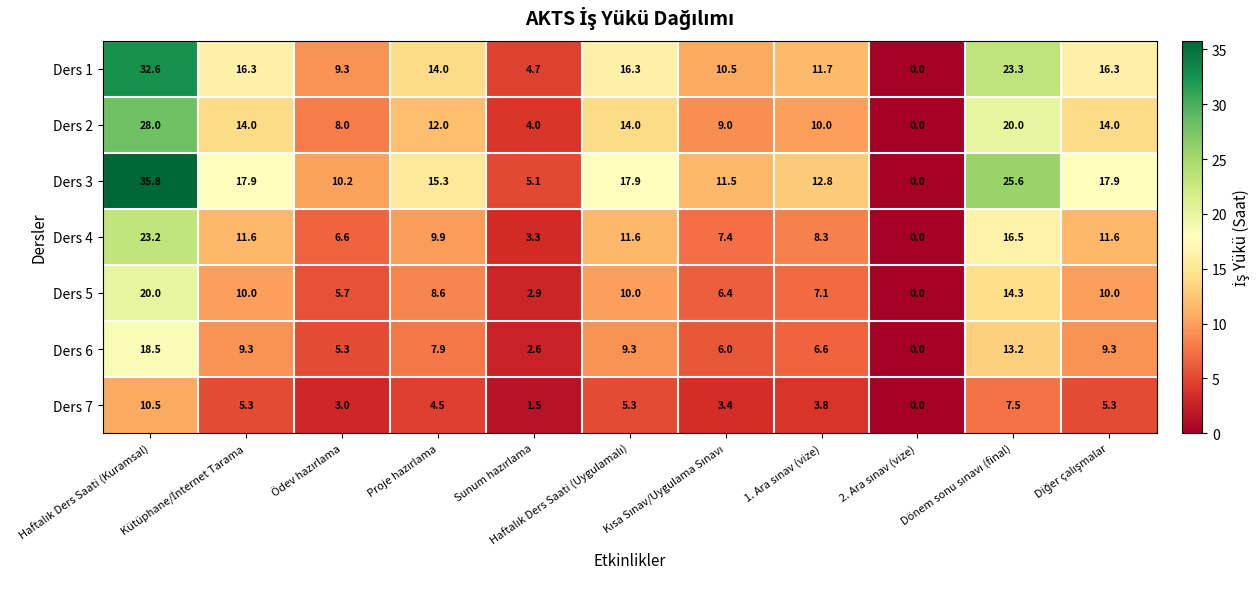

Which series has the widest spread of values?

Ders 3